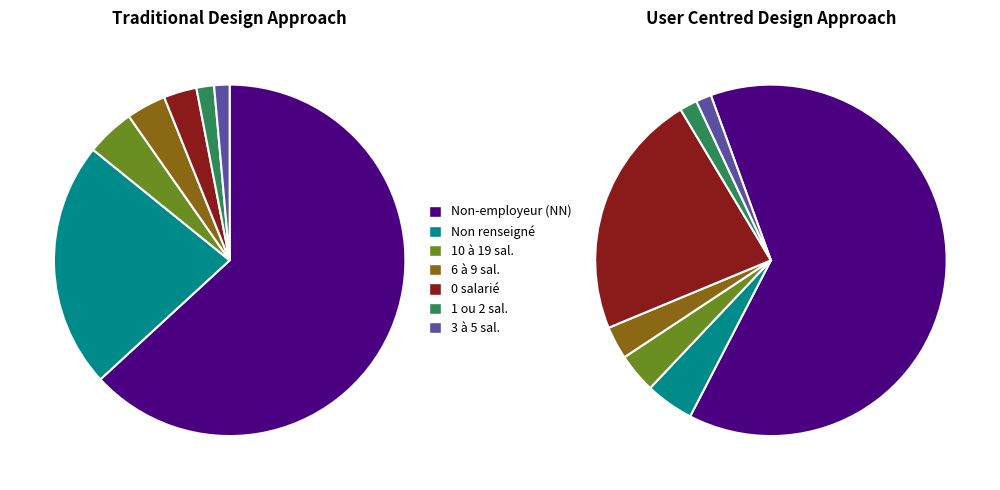

To the nearest percent, what percentage of the pie is 11?

4%